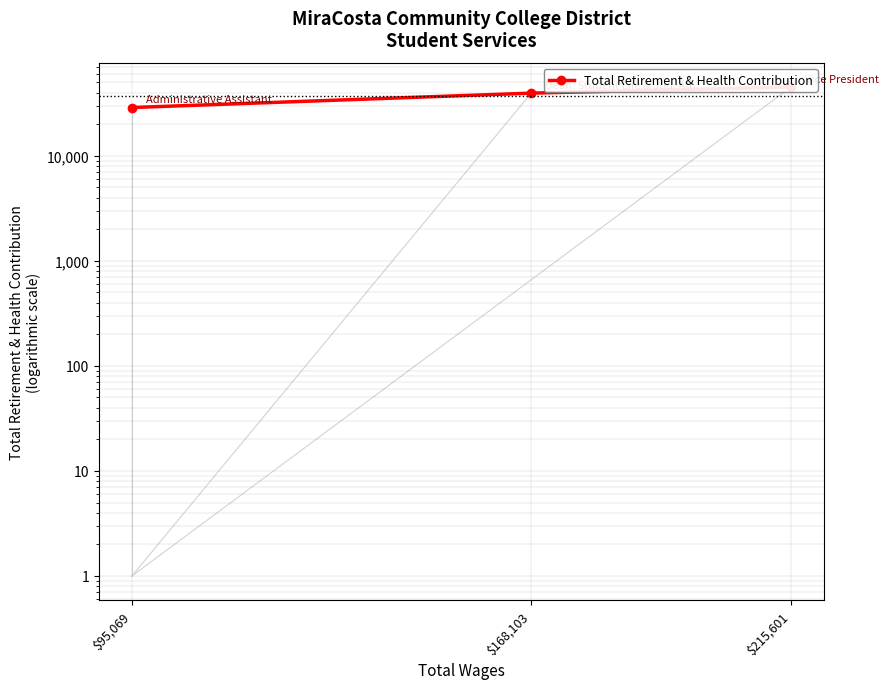

What is the greatest value displayed?

45041